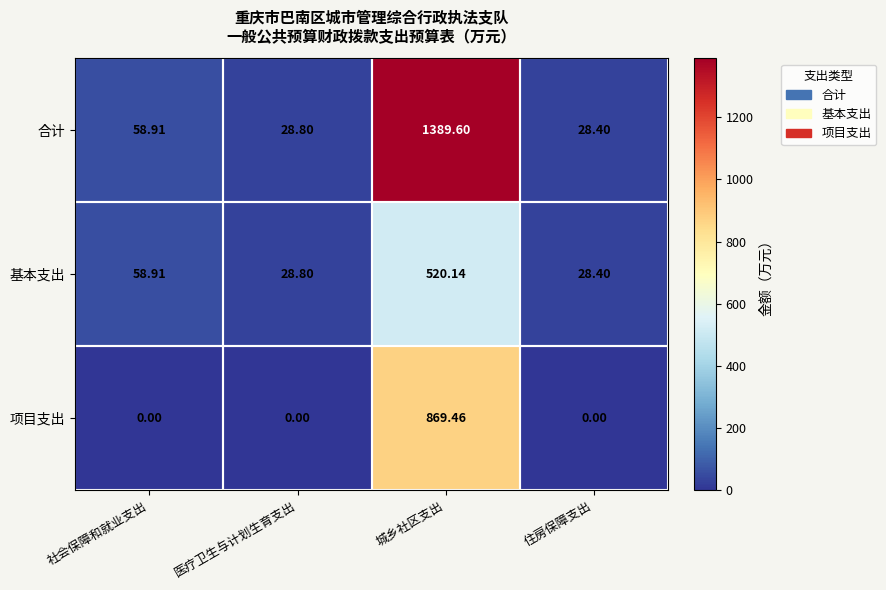

List the series in order of their overall mean, highest first.

合计, 项目支出, 基本支出